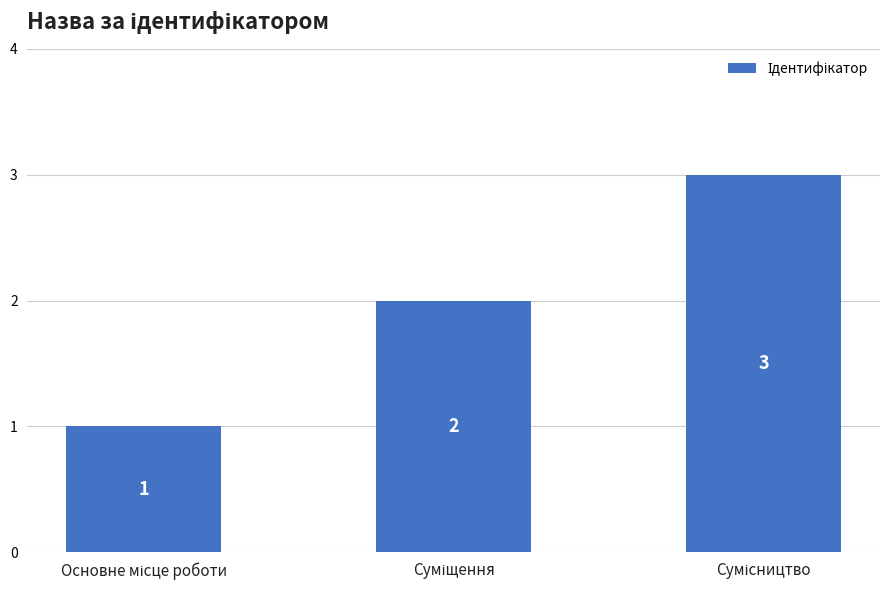

How many bars are there in total?

3